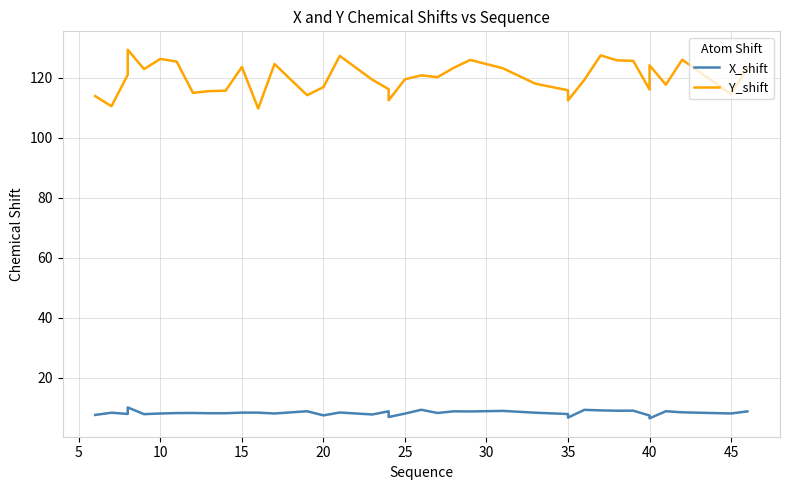

Is it true that X_shift equals 8.3 at 35?

True